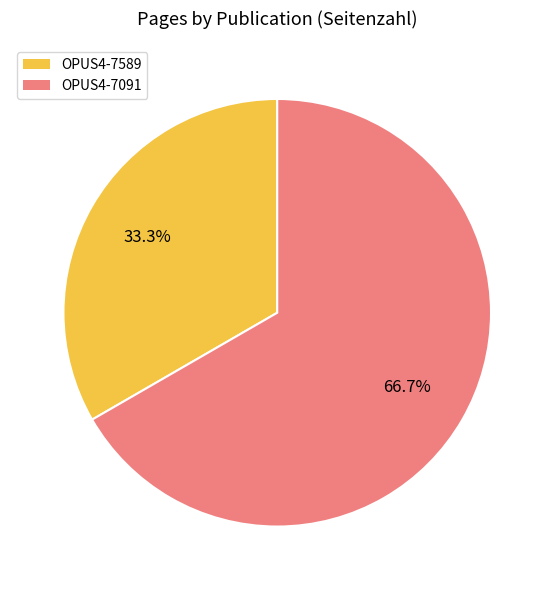

To the nearest percent, what is the average slice percentage?

50%